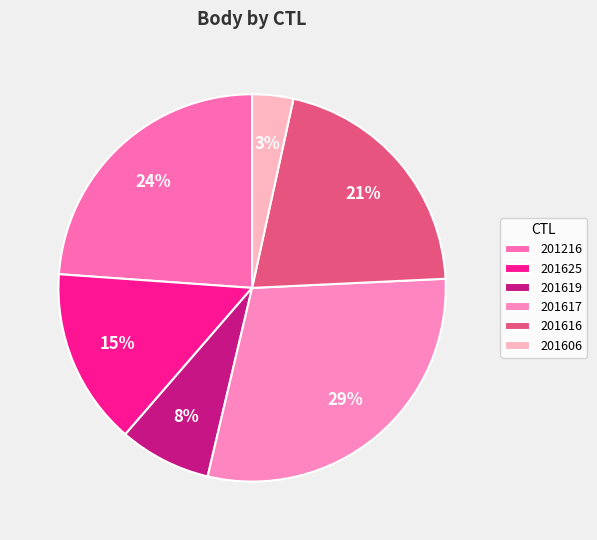

Is there any slice that represents more than half of the pie?

No